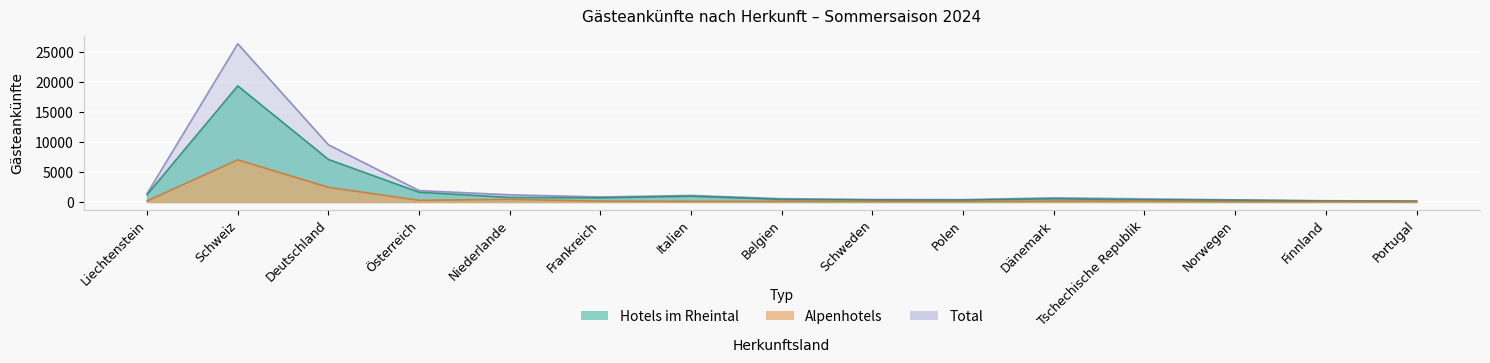

How many interior local valleys does the Hotels im Rheintal series have?

2